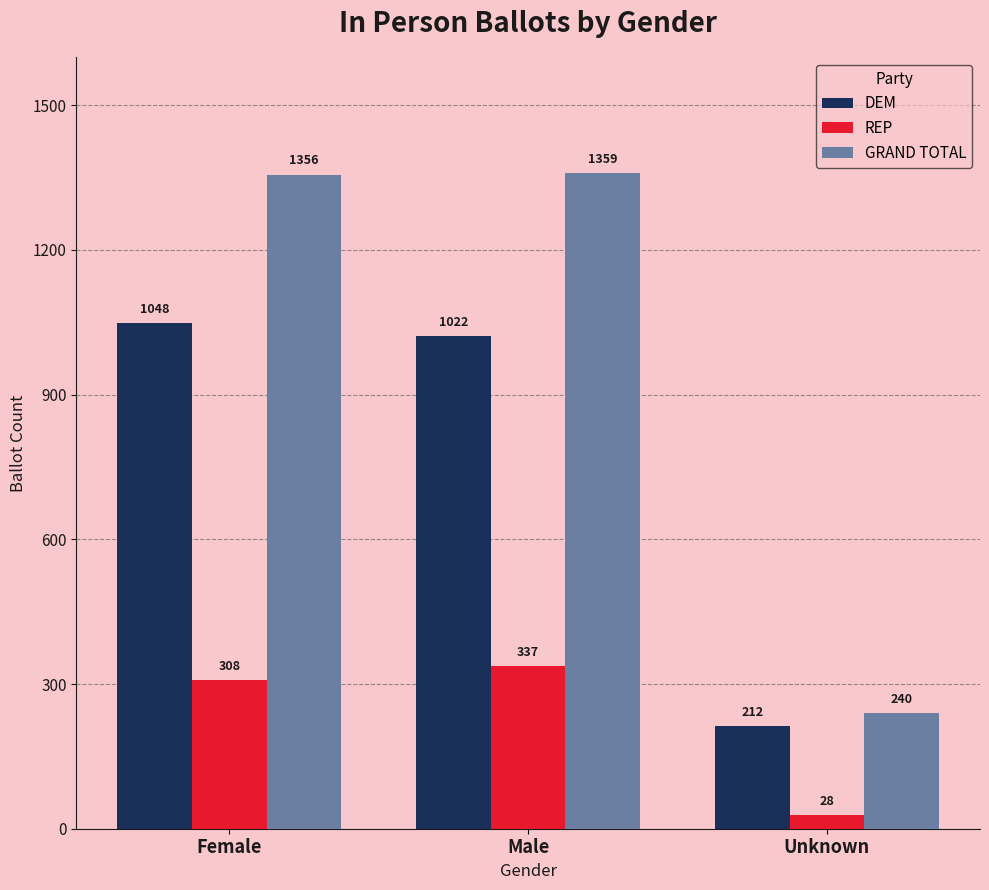

Read the GRAND TOTAL value at Female, to the nearest 50.

1350